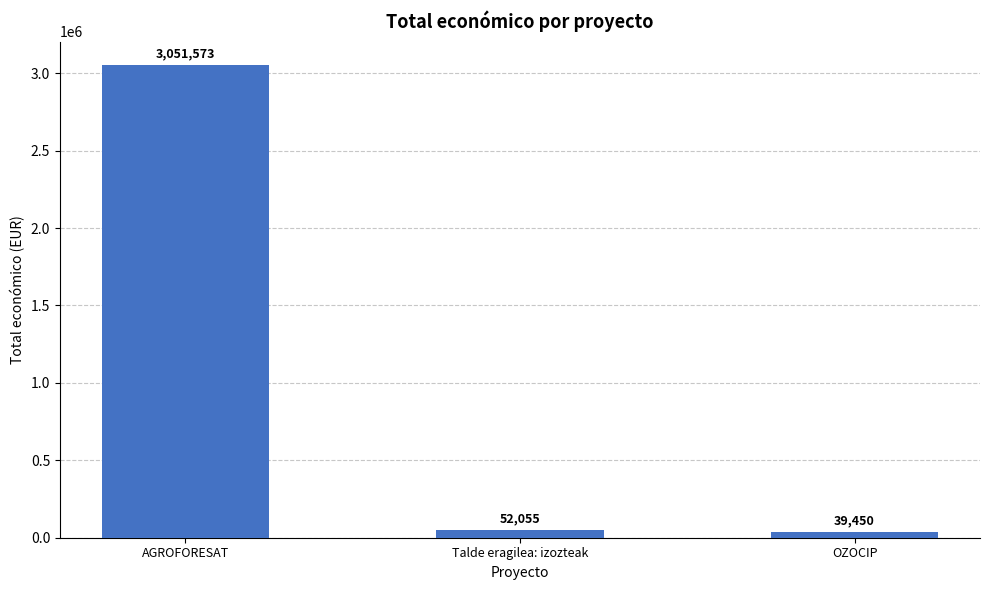

What is the label of the 2nd bar from the left?

Talde eragilea: izozteak